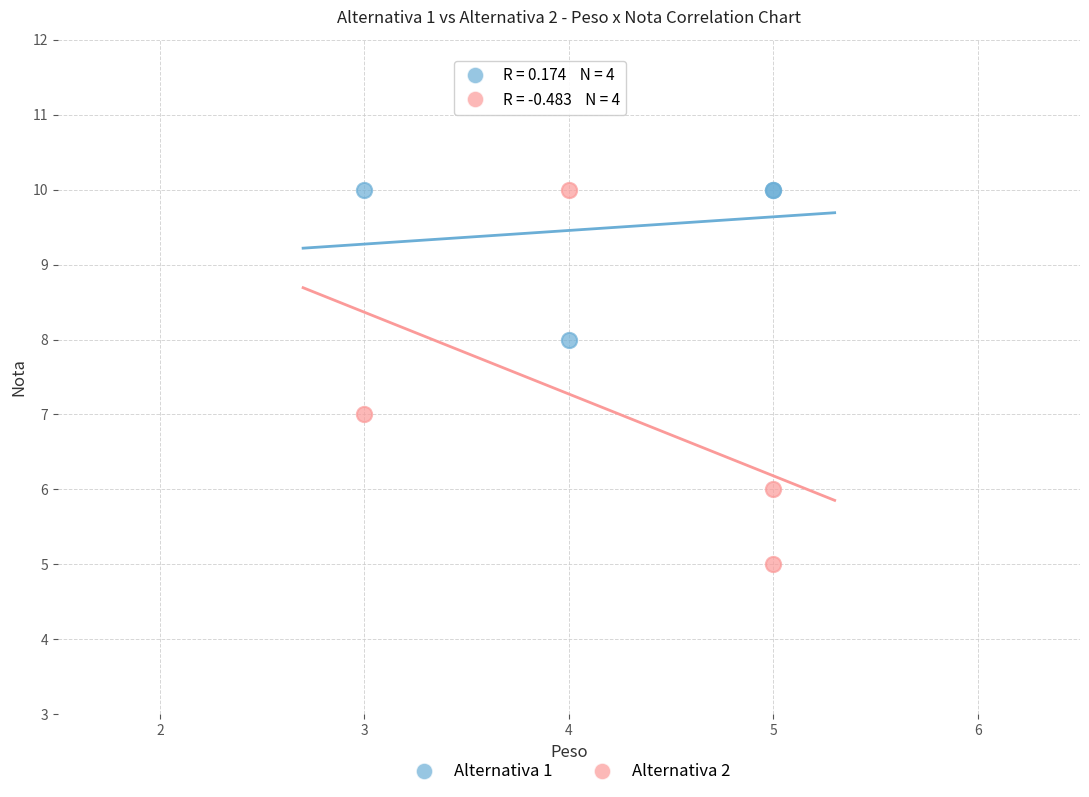

Which series contains the lowest Y value?

Alternativa 2